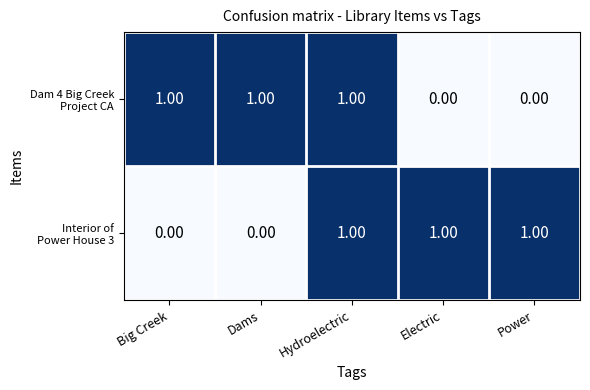

At which category is the sum across all series the highest?

Hydroelectric